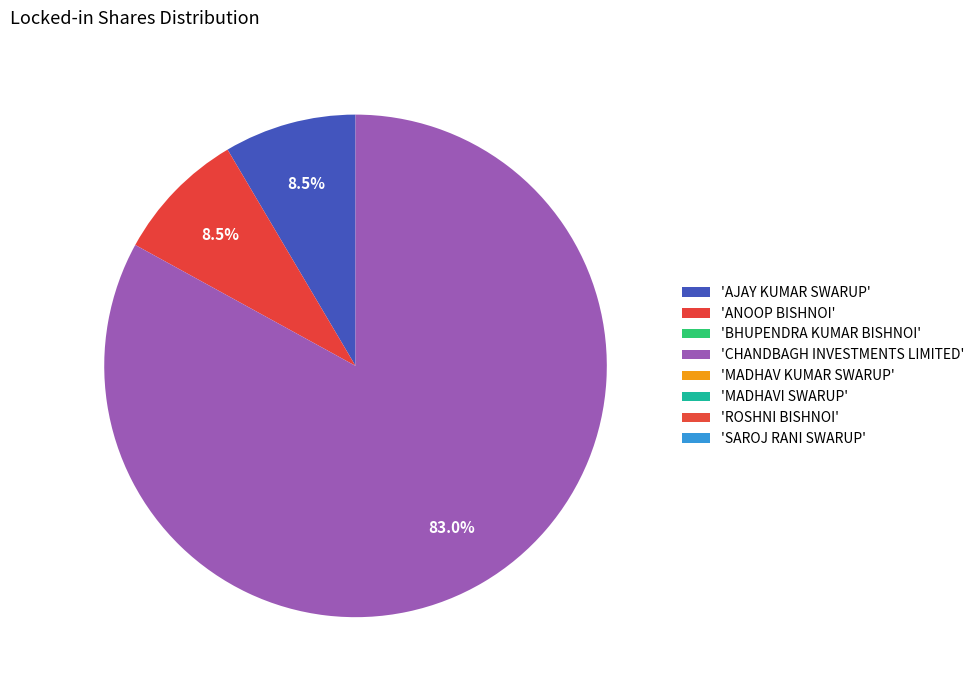

Is there a majority slice in this chart?

Yes